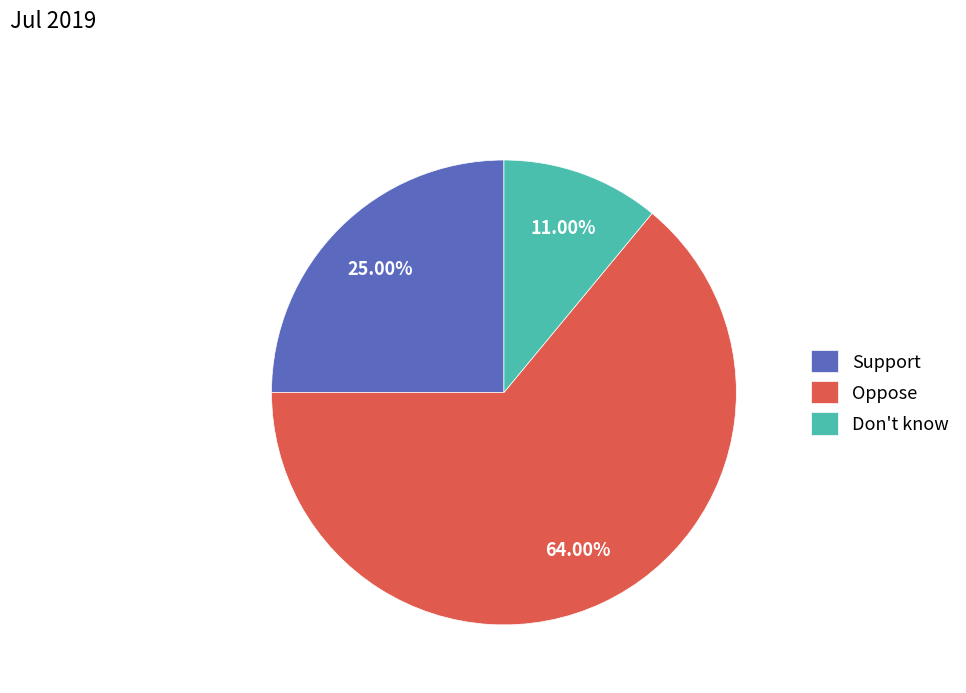

The Support slice represents 13% of the pie. True or false?

False